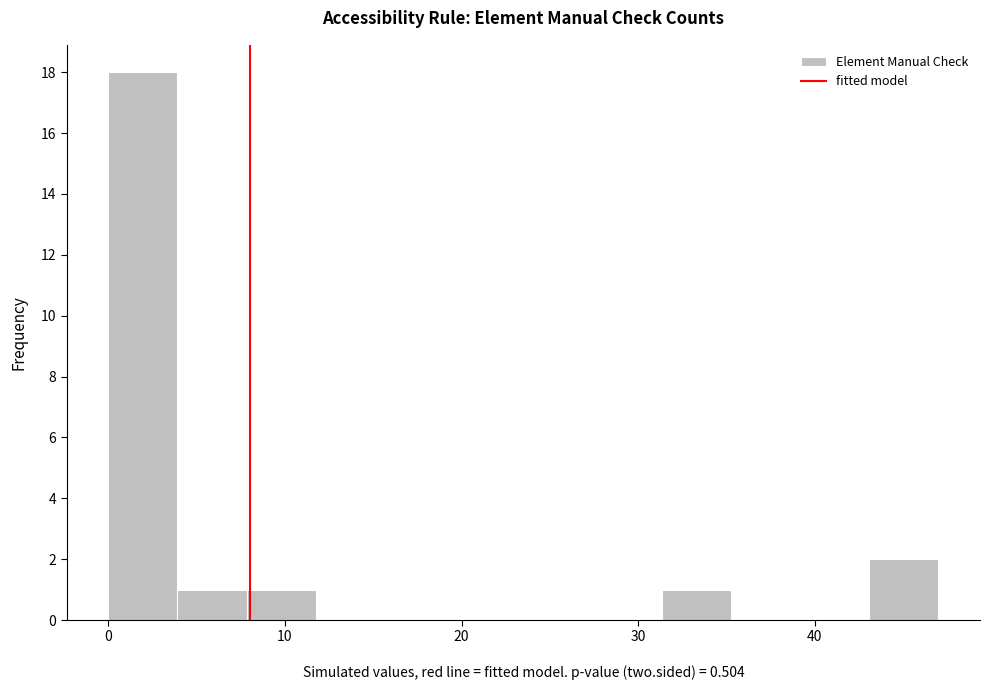

Read against the x-axis, roughly where is the centre of the tallest bar?

2